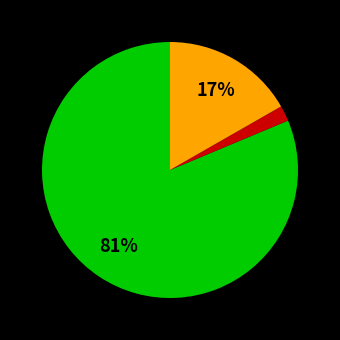

Is there any slice that represents more than half of the pie?

Yes